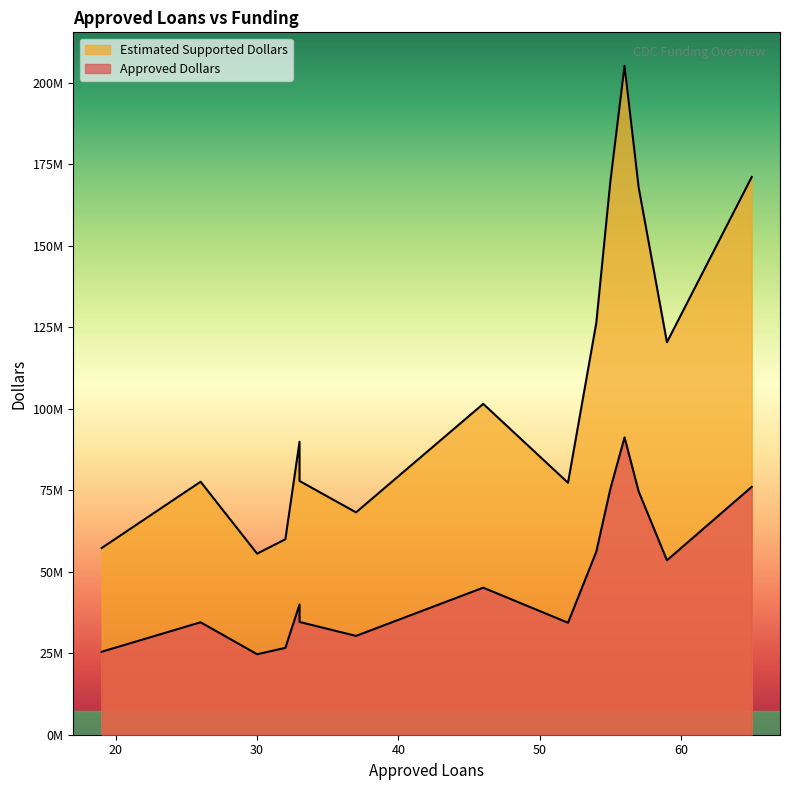

What is the average value of the Approved Dollars series?

48190133